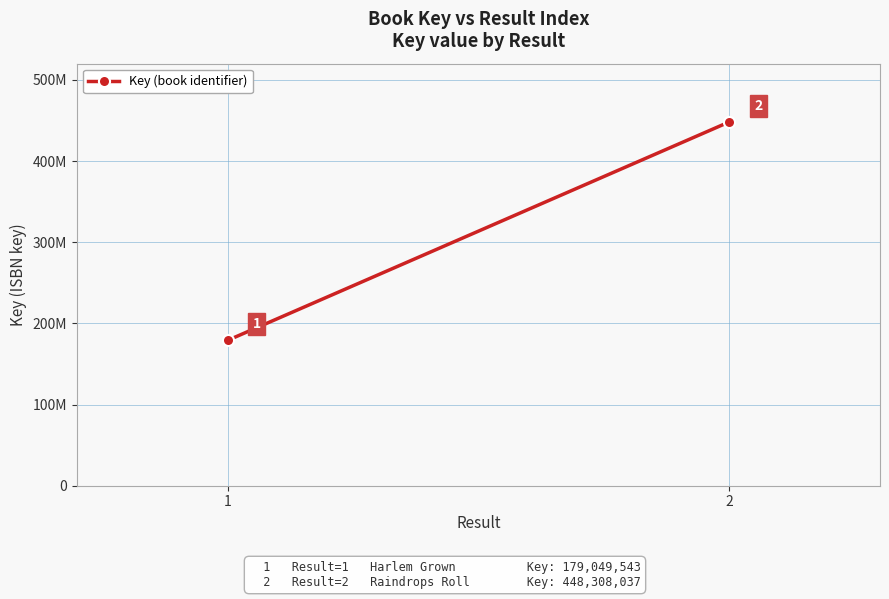

What is the value of the 2nd point from the left?

448308037